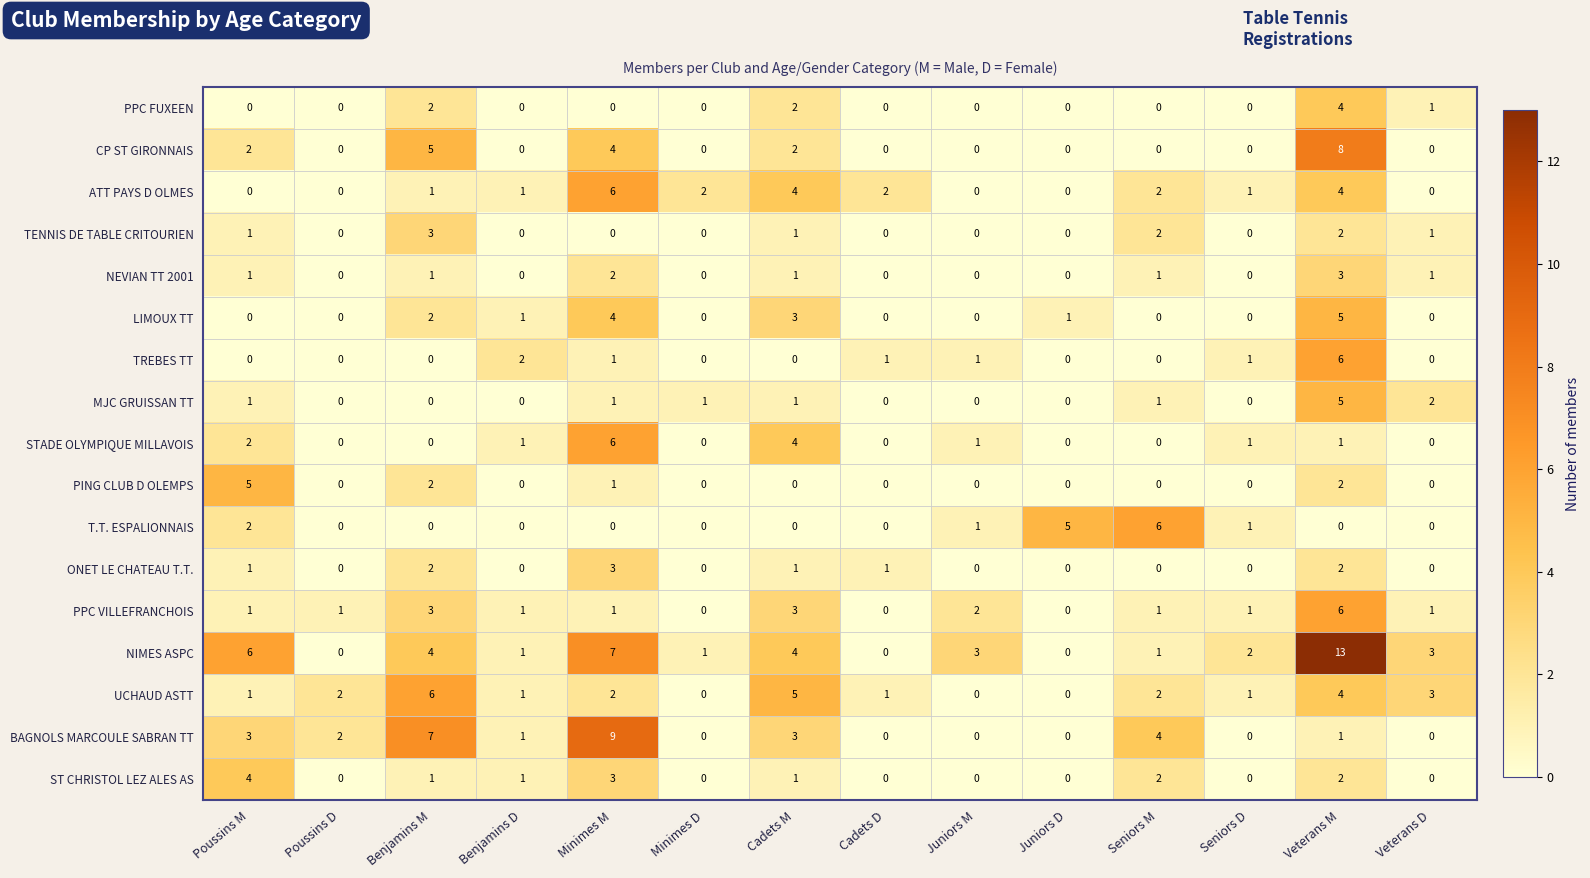

What is the total value across all series at Juniors D?

6